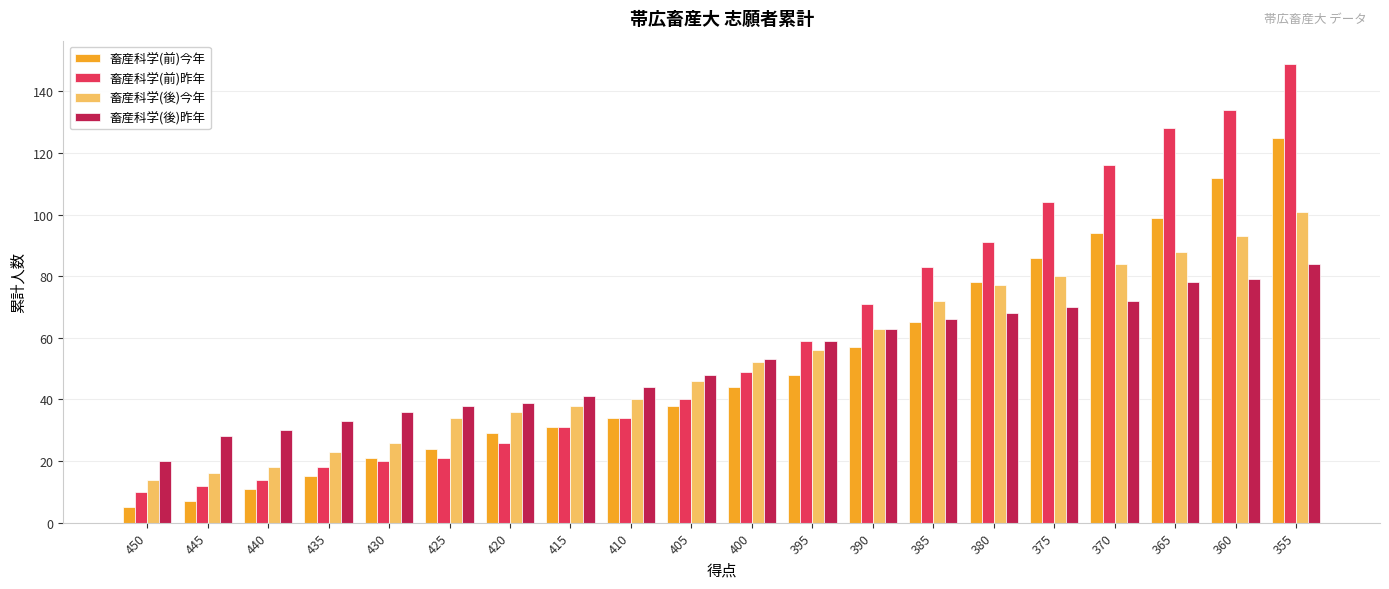

Count the number of data series in this chart.

4